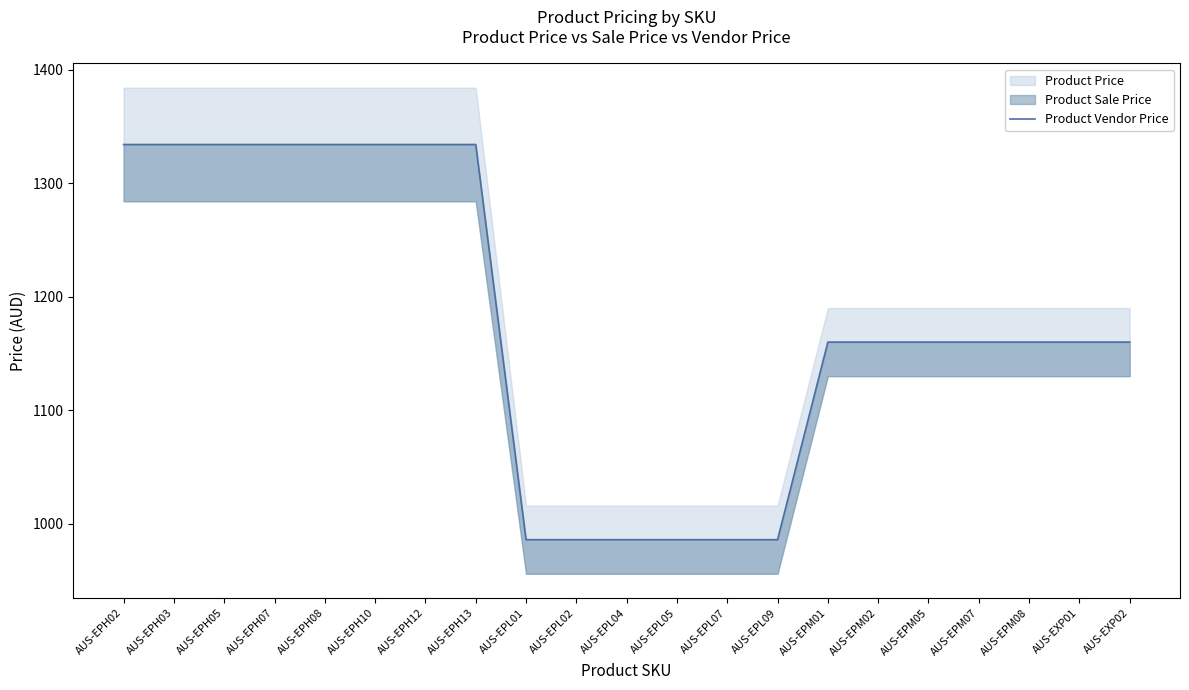

Where does the data first go above 1160?

AUS-EPH02